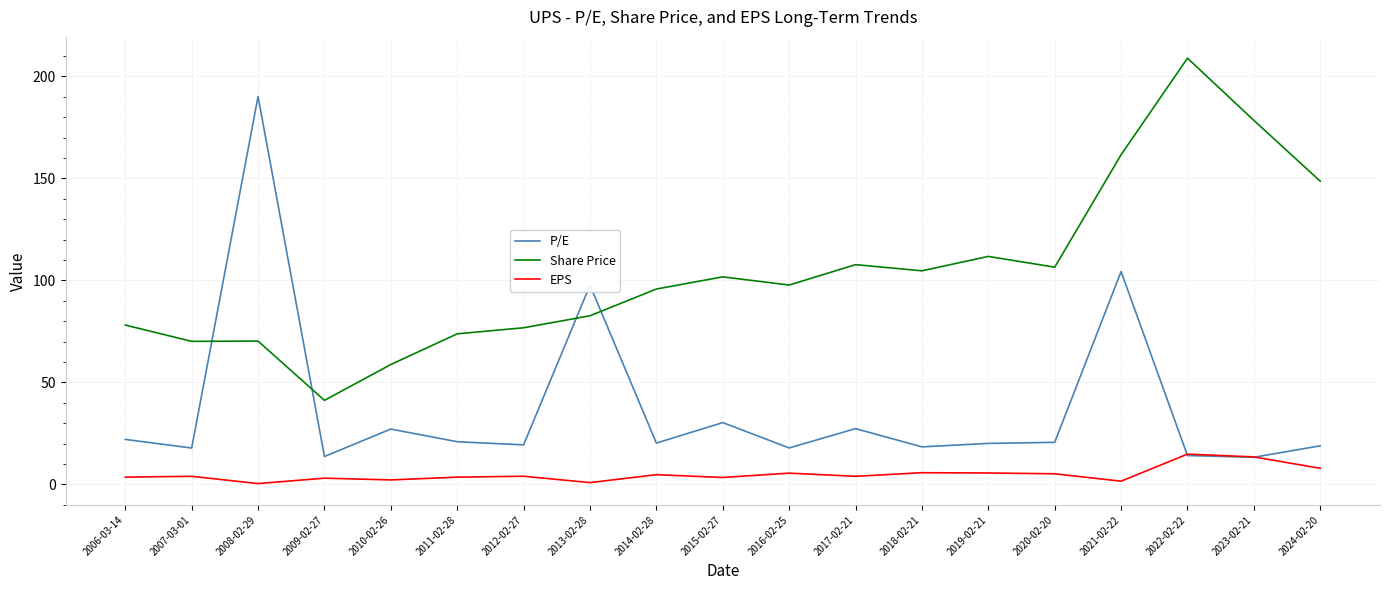

Is the value of EPS at 2007-03-01 greater than the value of P/E at 2016-02-25?

No